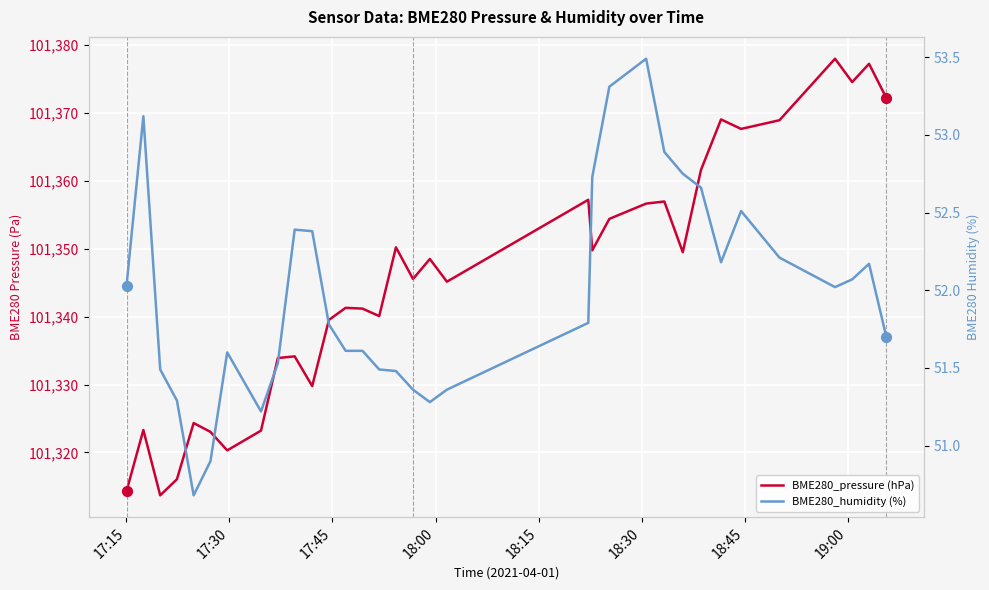

What are all the series names shown in the legend?

BME280_pressure (hPa), BME280_humidity (%)